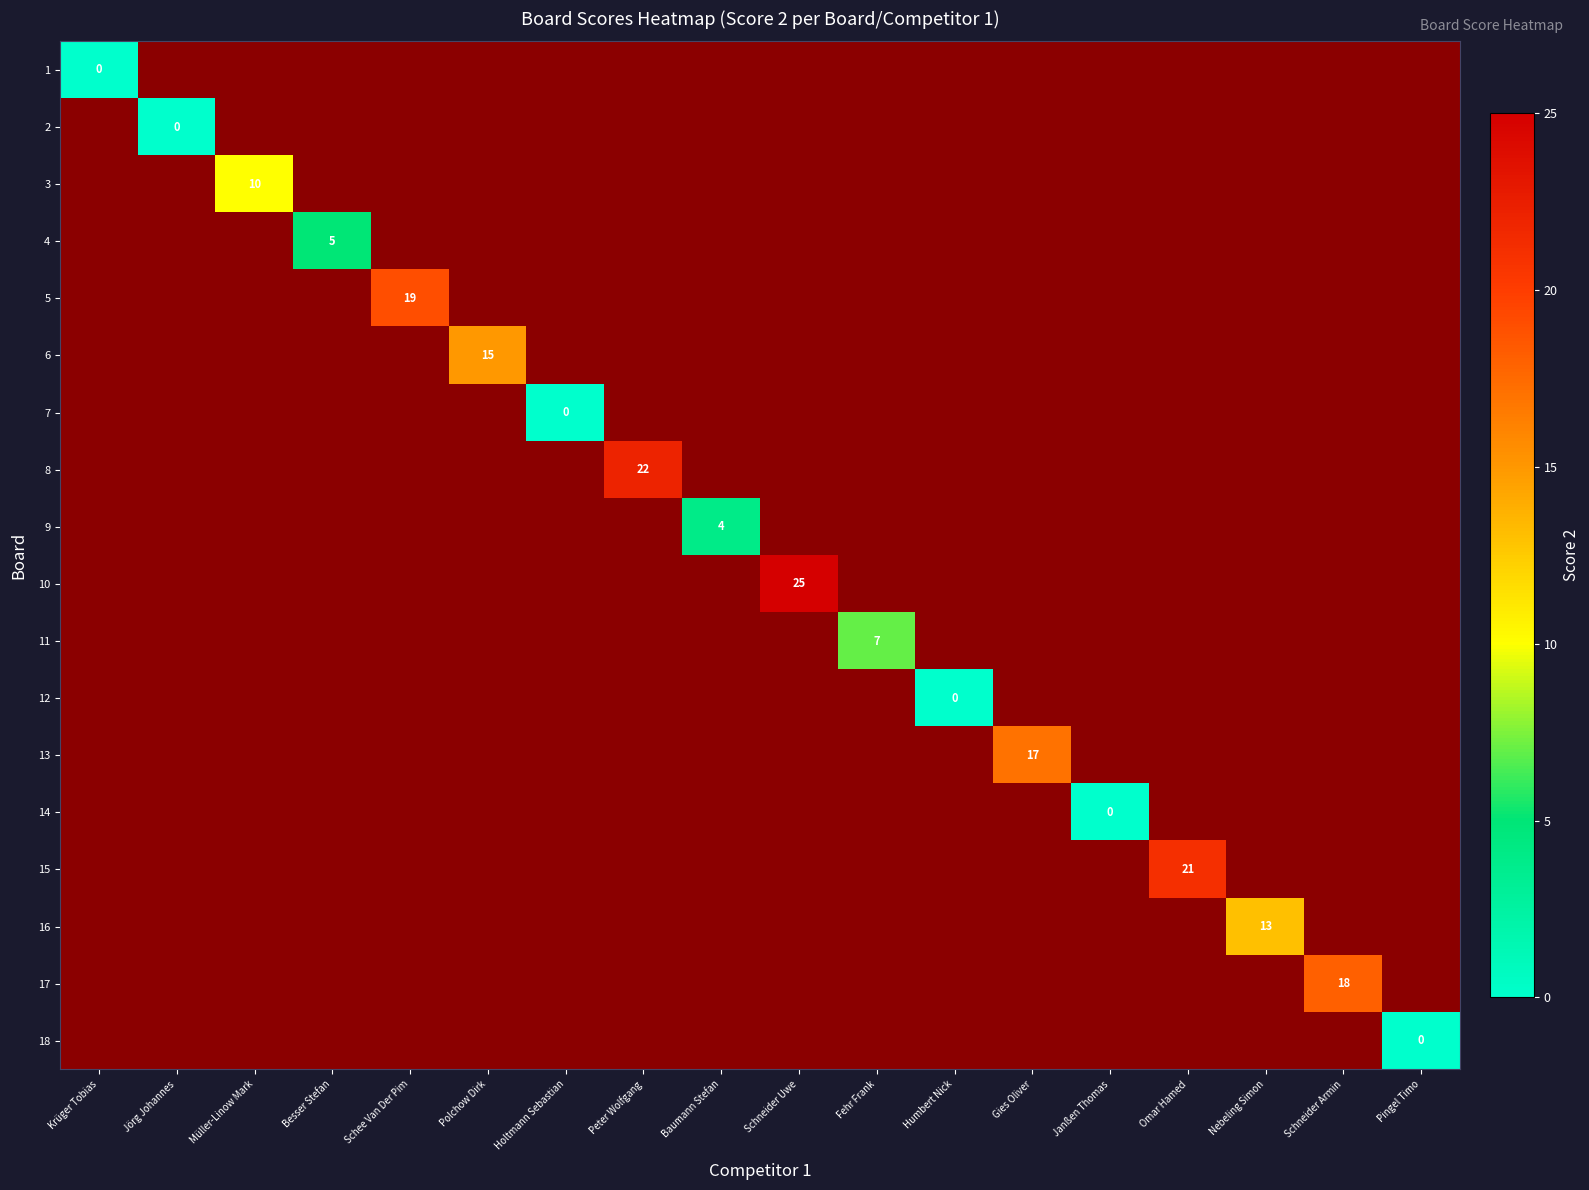

What is the greatest value displayed?

25.0